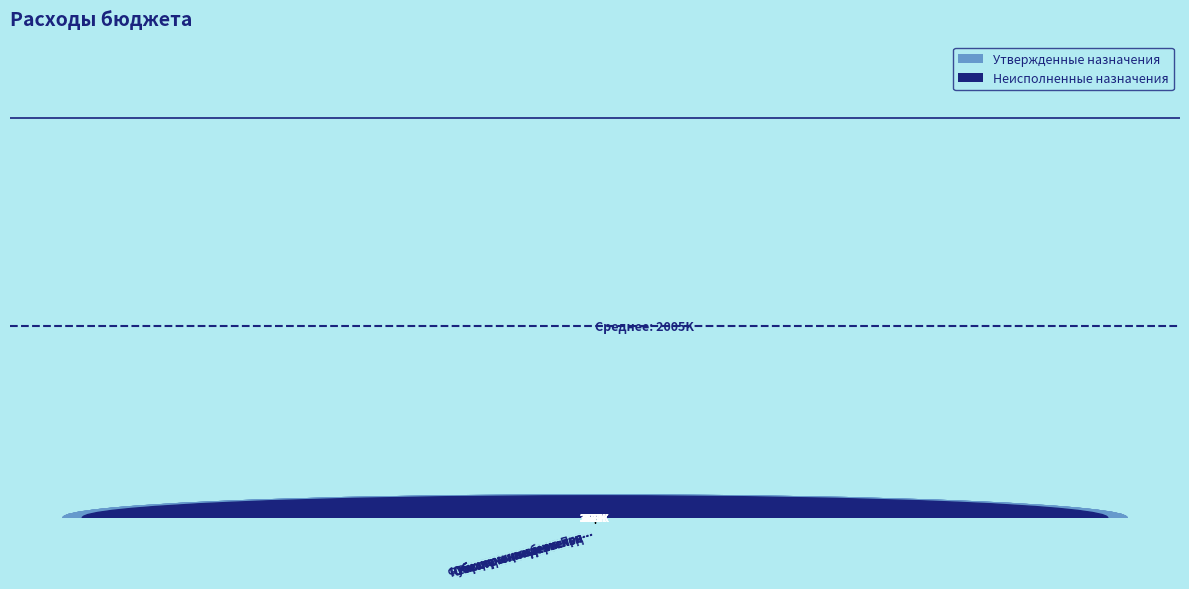

Read the Утвержденные назначения value at Непрограммные расход….

469812.7